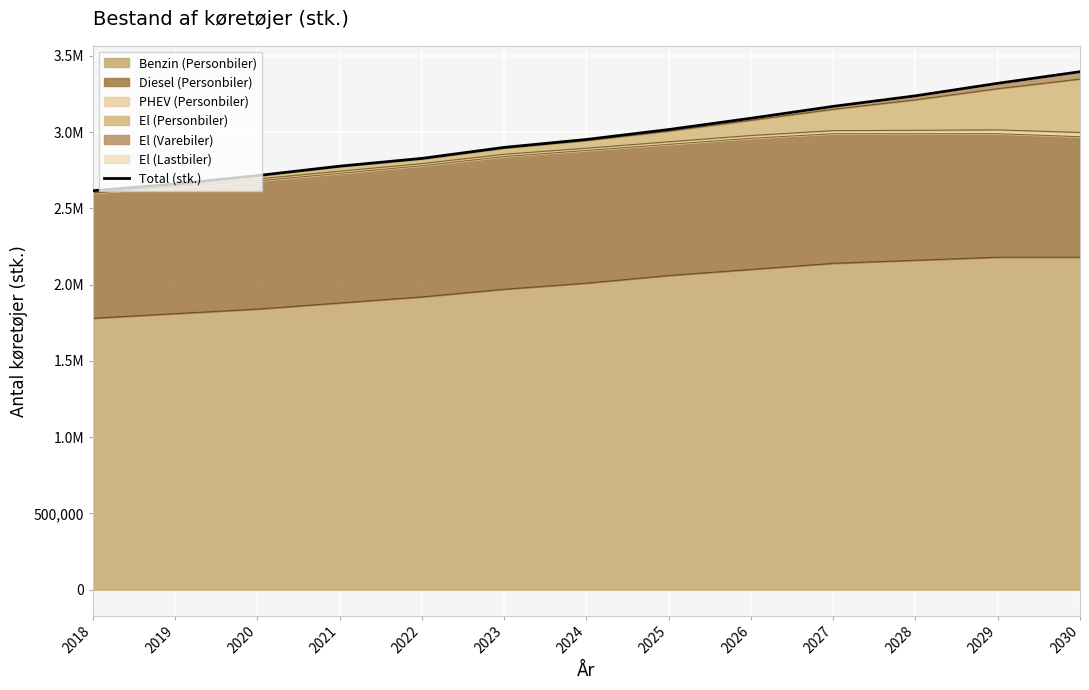

What is the ratio of the value at 2028 to the value at 2026?

1.0